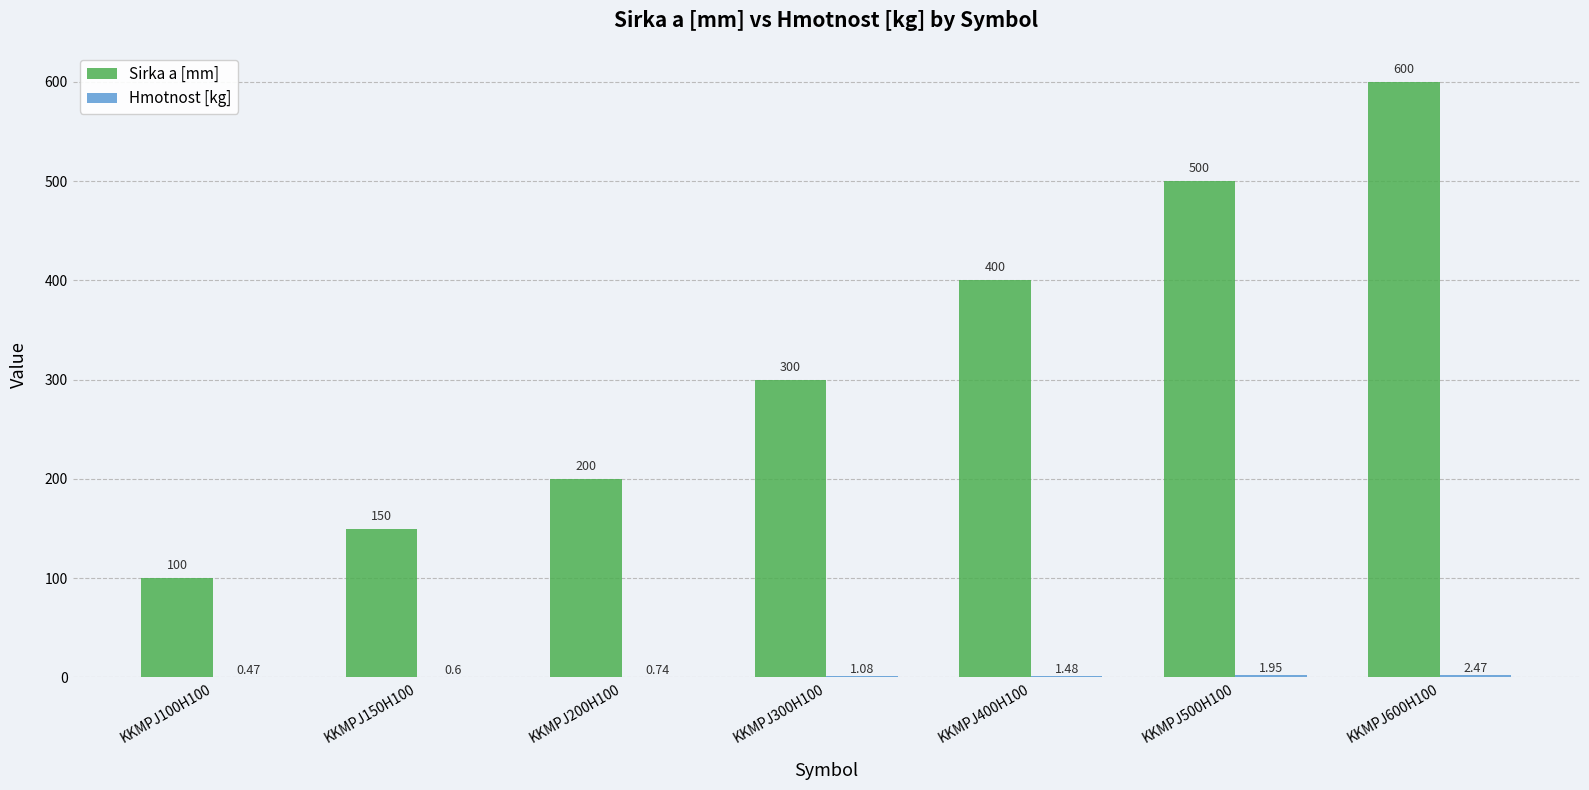

How many Sirka a [mm] values are between 150 and 500?

5